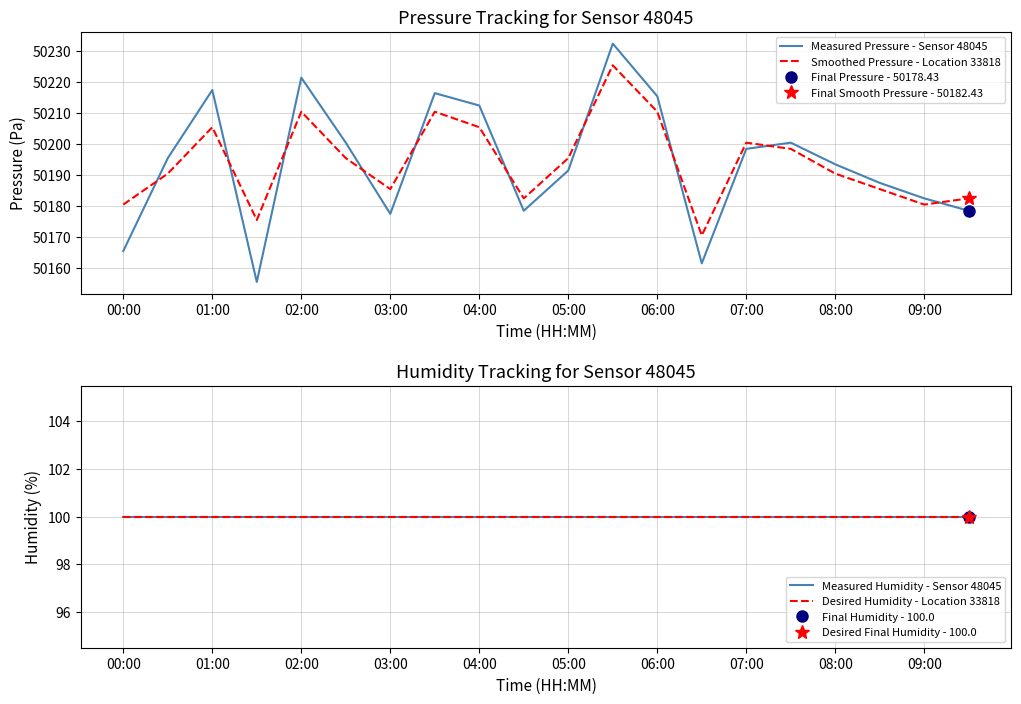

The value of Smoothed Pressure - Location 33818 at 01:00 is 81066.0. True or false?

False